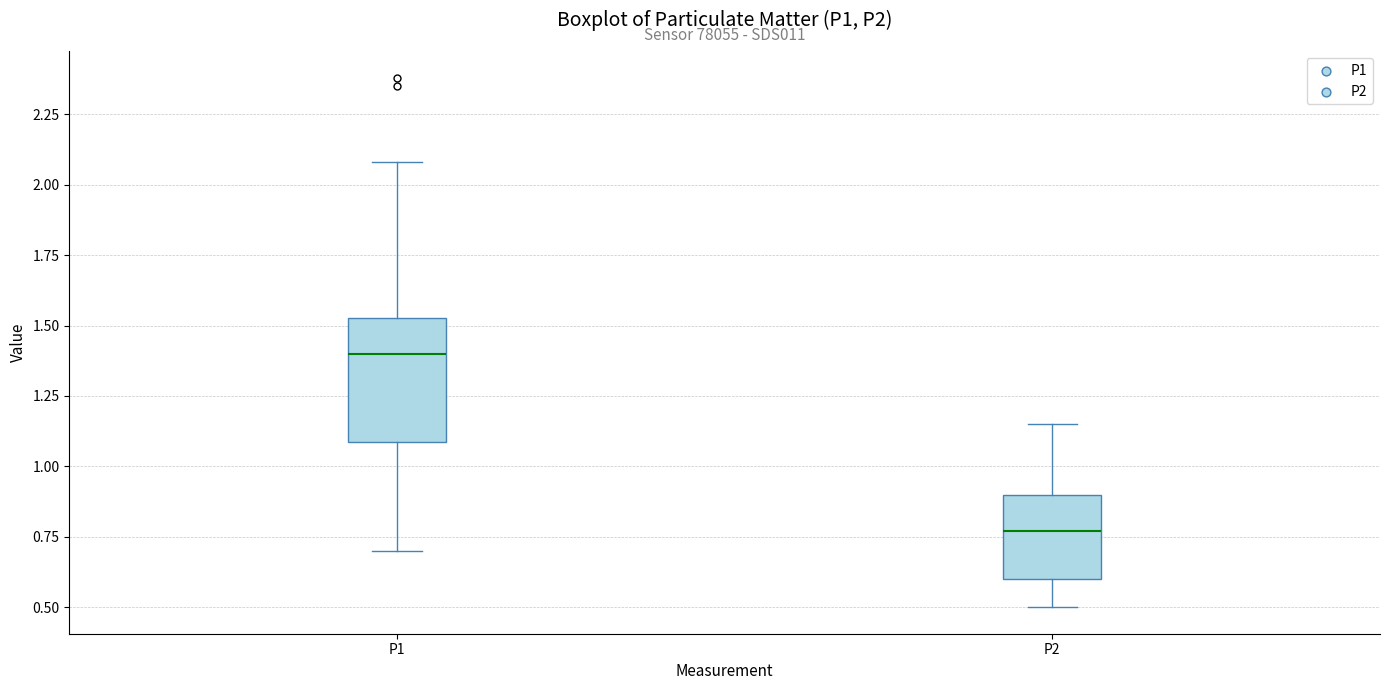

Which box is the tallest, from its lower edge to its upper edge?

P1